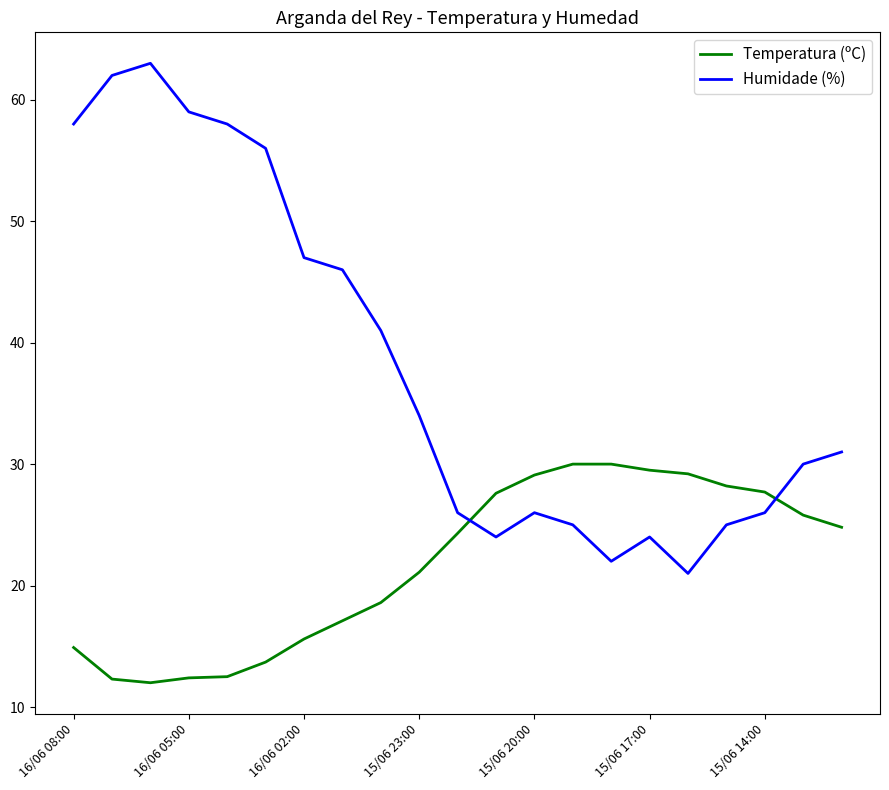

After their last crossing, which series has the higher values: Humidade (%) or Temperatura (ºC)?

Humidade (%)